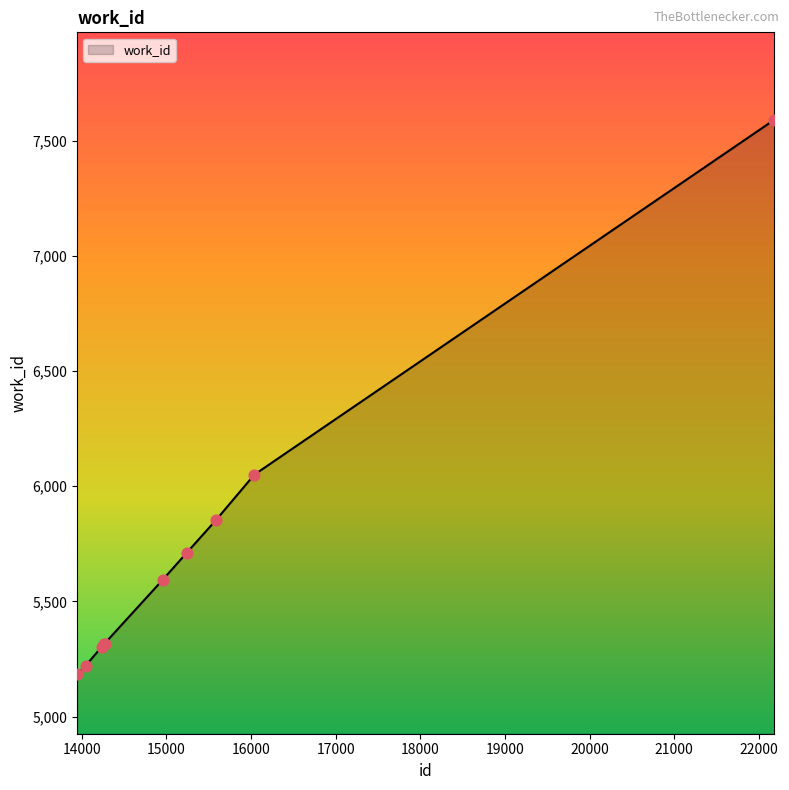

What is the smallest value displayed?

5185